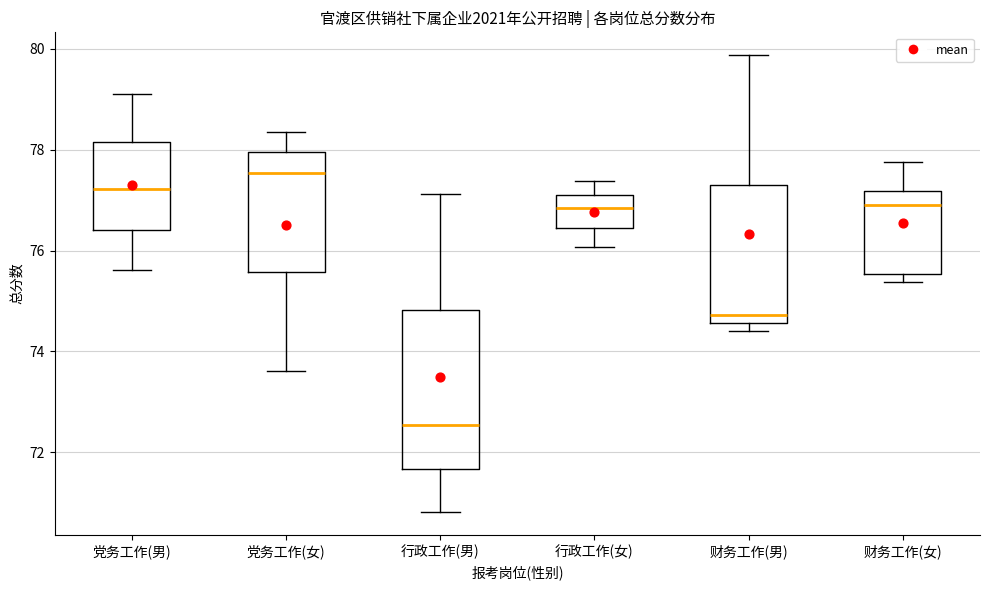

Which box is the tallest, from its lower edge to its upper edge?

行政工作(男)